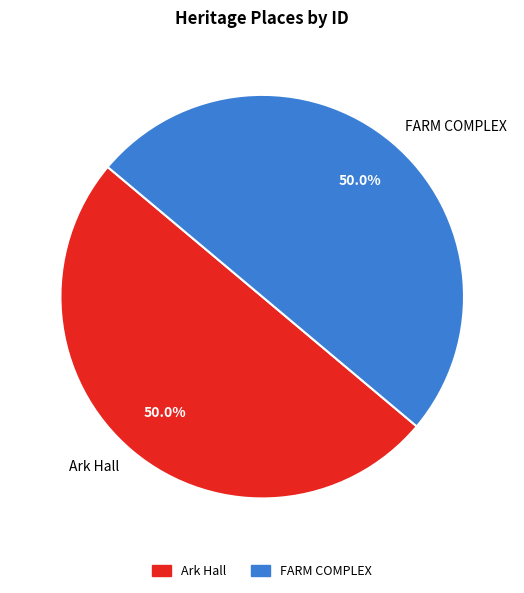

What portion of the pie excludes Ark Hall?

50.0%